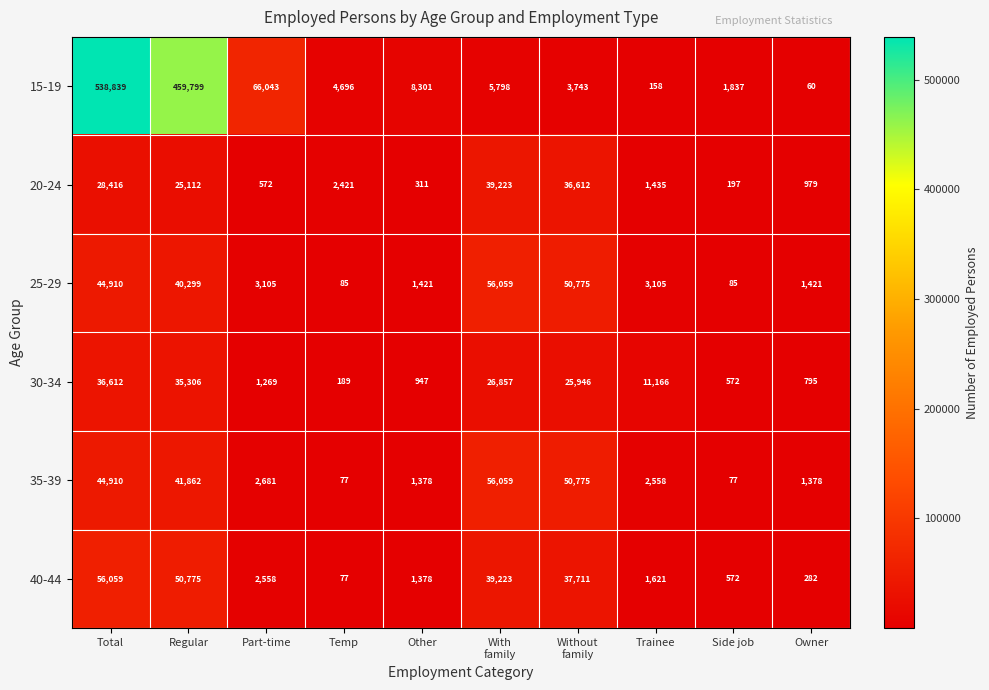

What is the greatest value displayed?

538839